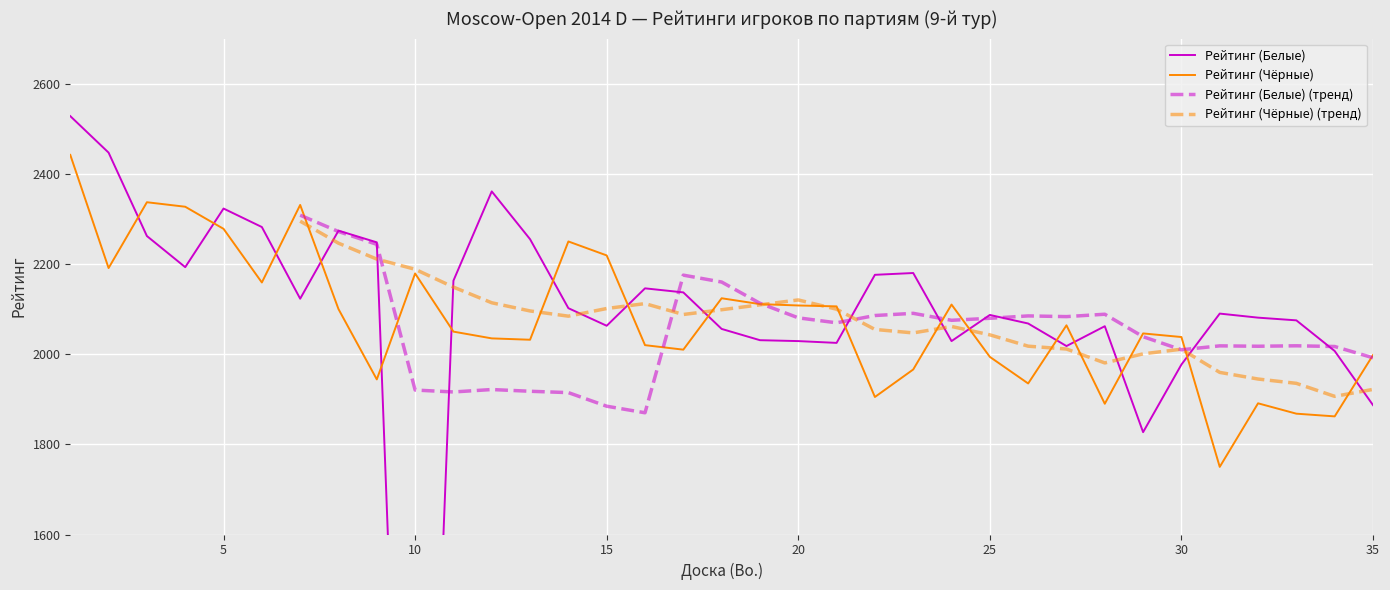

Rank the categories by Рейтинг (Белые) value from lowest to highest.

10, 29, 35, 30, 34, 27, 21, 20, 24, 19, 18, 28, 15, 26, 33, 32, 25, 31, 14, 7, 17, 16, 11, 22, 23, 4, 9, 13, 3, 8, 6, 5, 12, 2, 1